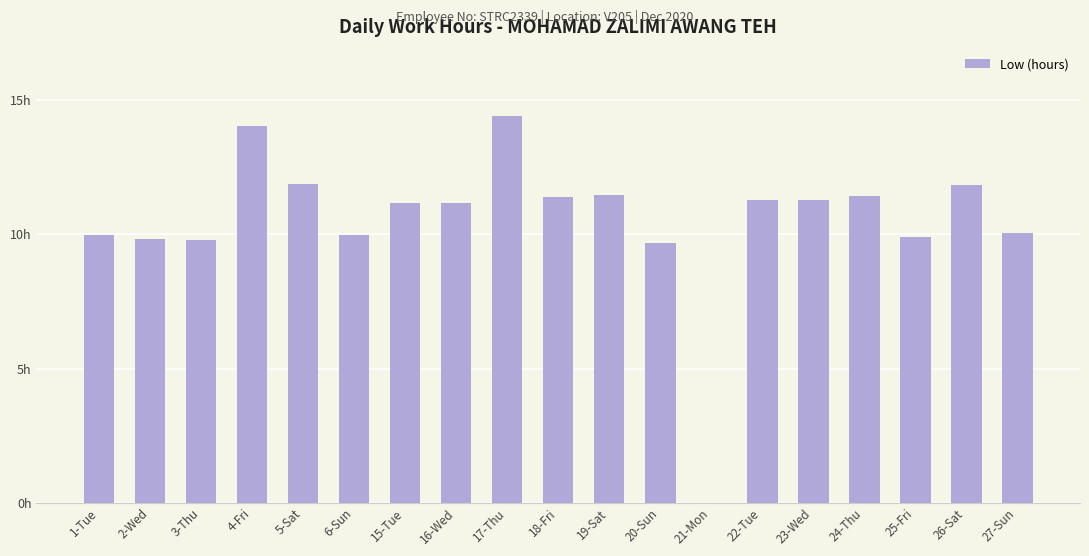

Reading right to left, transcribe all the data shown in this chart.

27-Sun=10.0	26-Sat=11.8	25-Fri=9.9	24-Thu=11.4	23-Wed=11.3	22-Tue=11.3	21-Mon=0.0	20-Sun=9.7	19-Sat=11.5	18-Fri=11.4	17-Thu=14.4	16-Wed=11.2	15-Tue=11.2	6-Sun=10.0	5-Sat=11.9	4-Fri=14.1	3-Thu=9.8	2-Wed=9.8	1-Tue=10.0